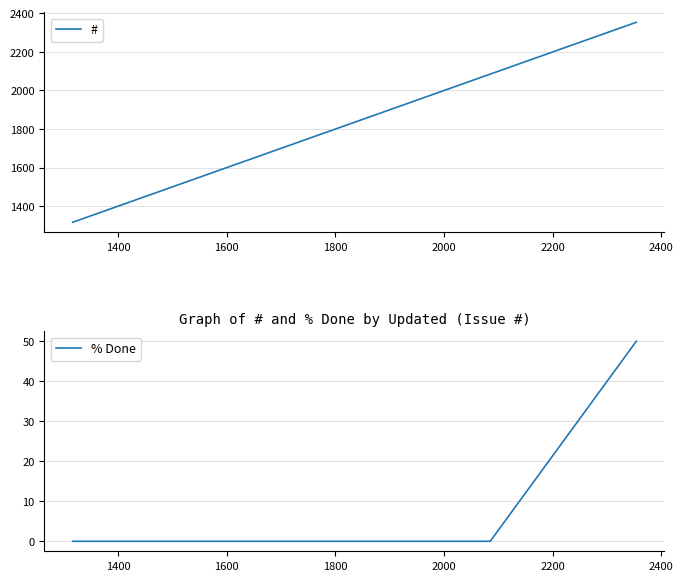

True or false: # and % Done intersect in this chart.

False